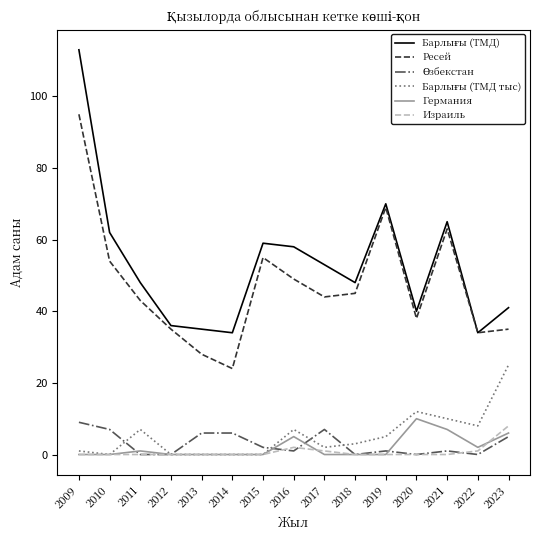

Which series changed the most between 2015 and 2019?

Ресей